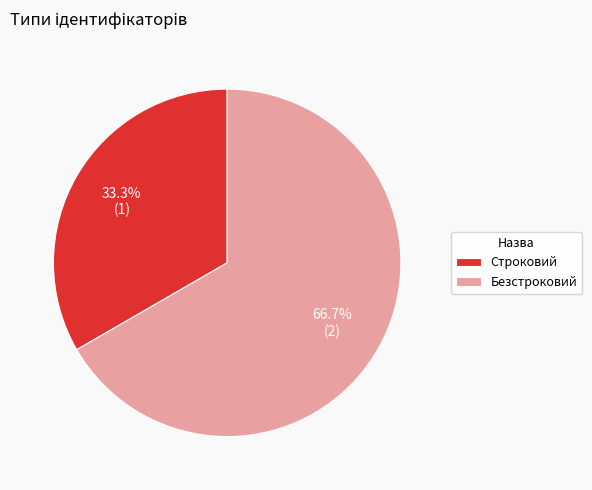

Which slice is the smallest?

Строковий